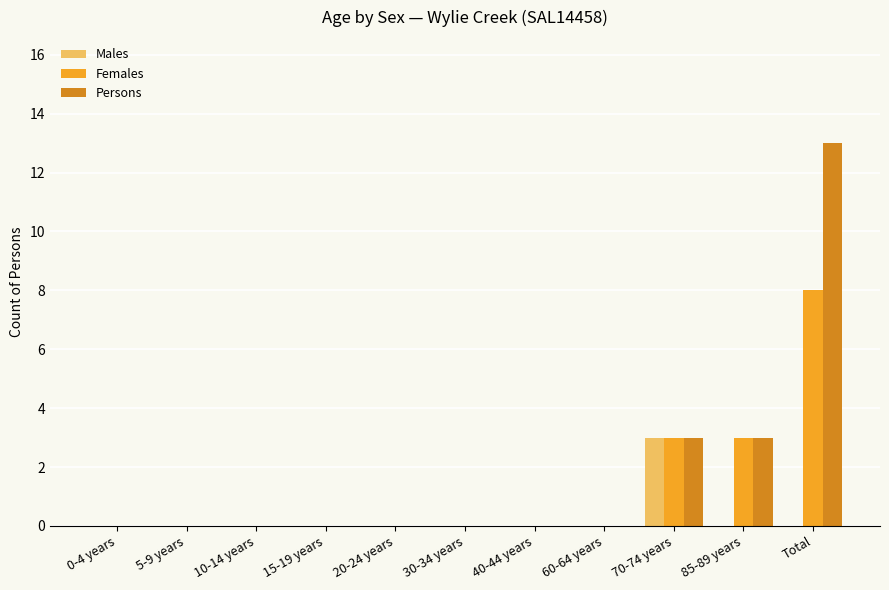

Is it true that Males equals 3 at 70-74 years?

True